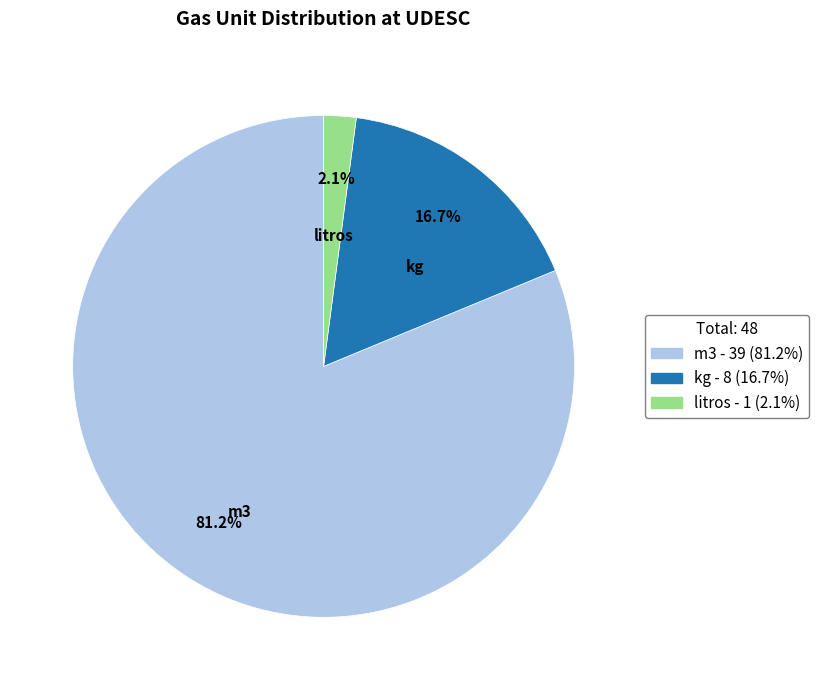

Rank the categories by value from lowest to highest.

litros, kg, m3